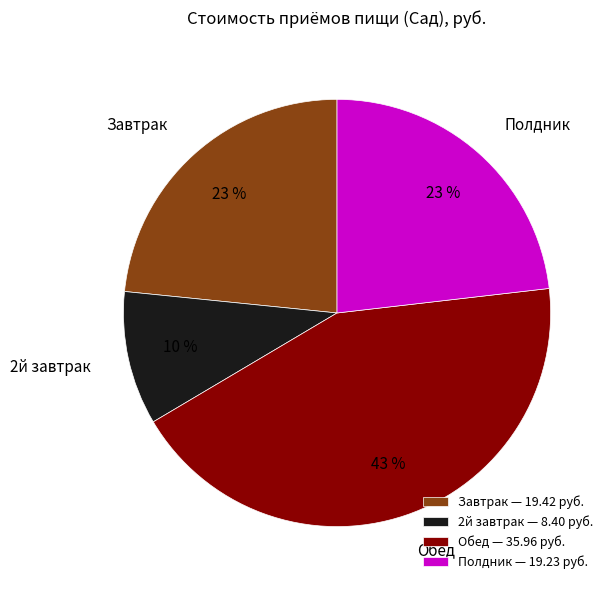

Is Полдник the majority of the pie?

No